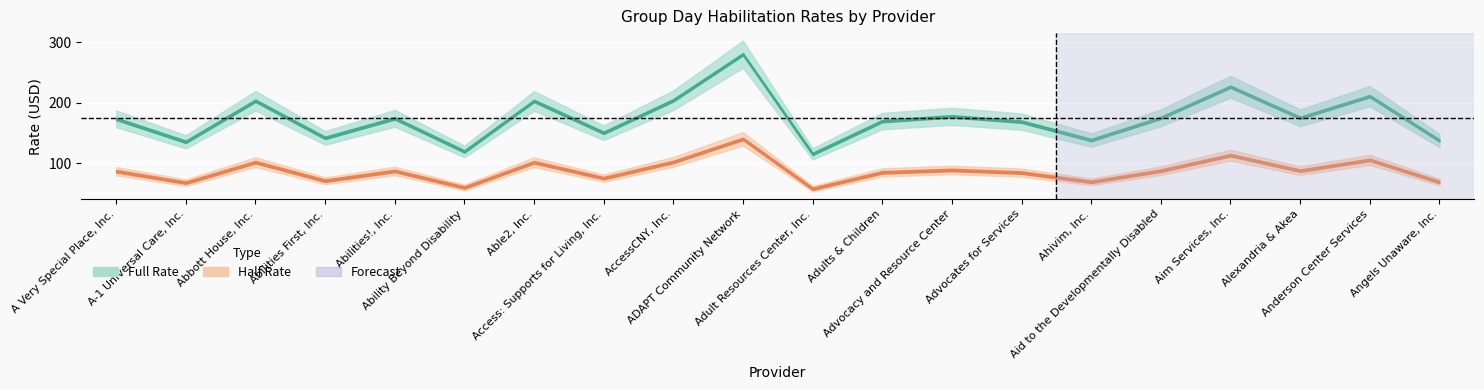

At which category does Full Rate reach its first local valley?

A-1 Universal Care, Inc.